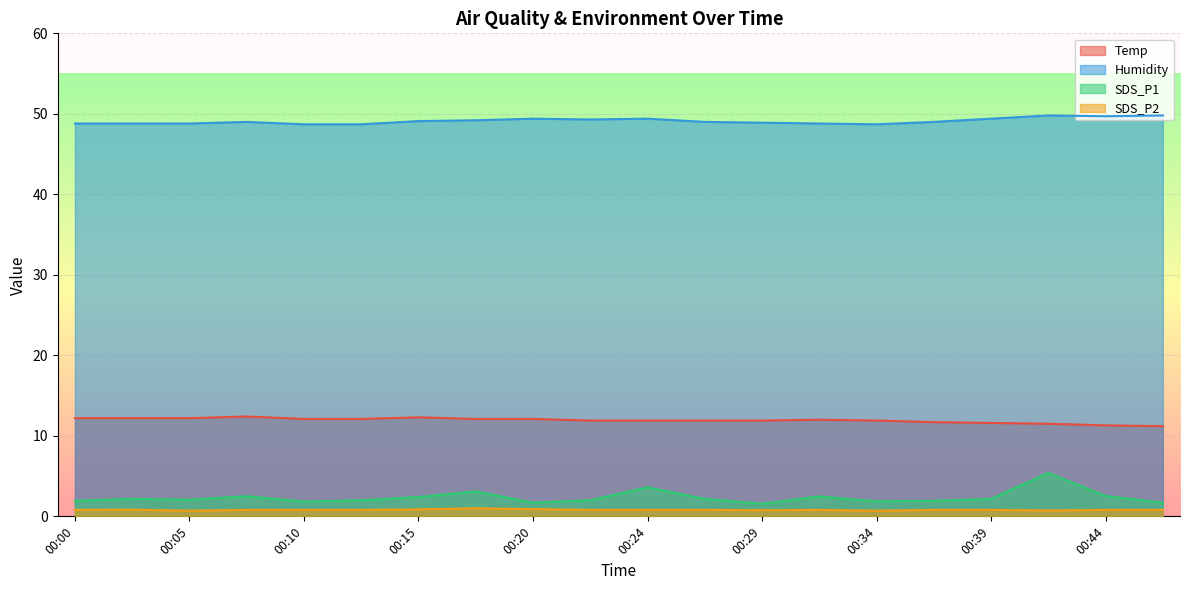

At which category is the sum across all series the highest?

00:41